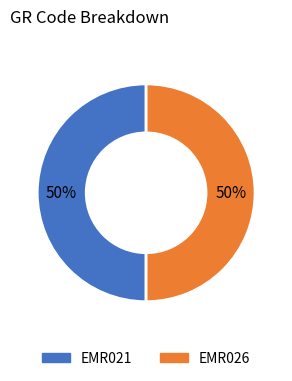

Is the sum of EMR026 and EMR021 greater than half?

Yes